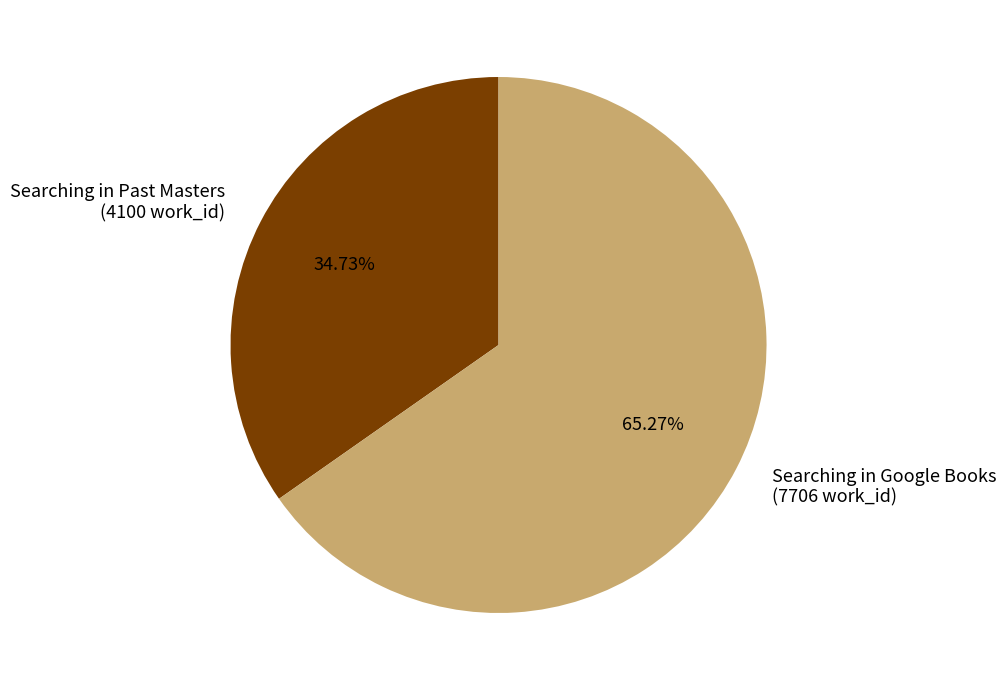

Which category has the biggest portion of the pie?

Searching in Google Books